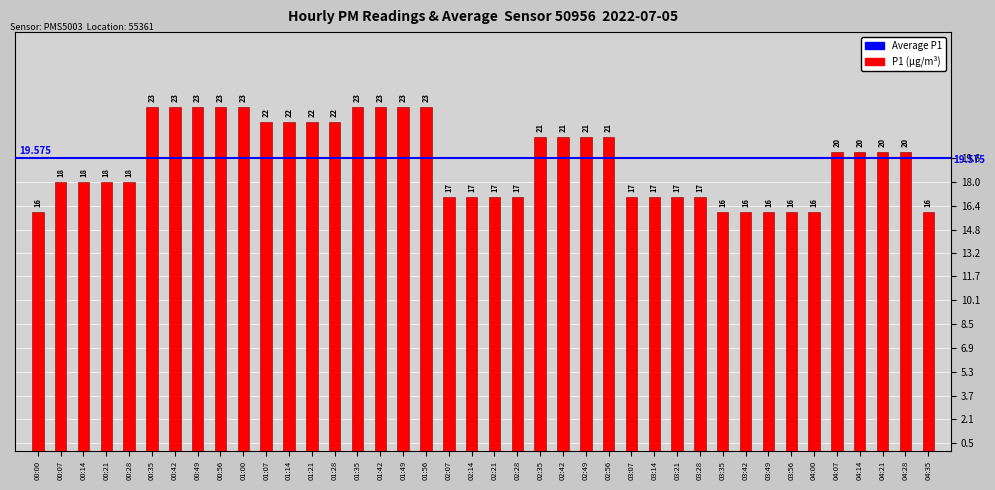

True or false: the data shows 23 at 00:35.

True